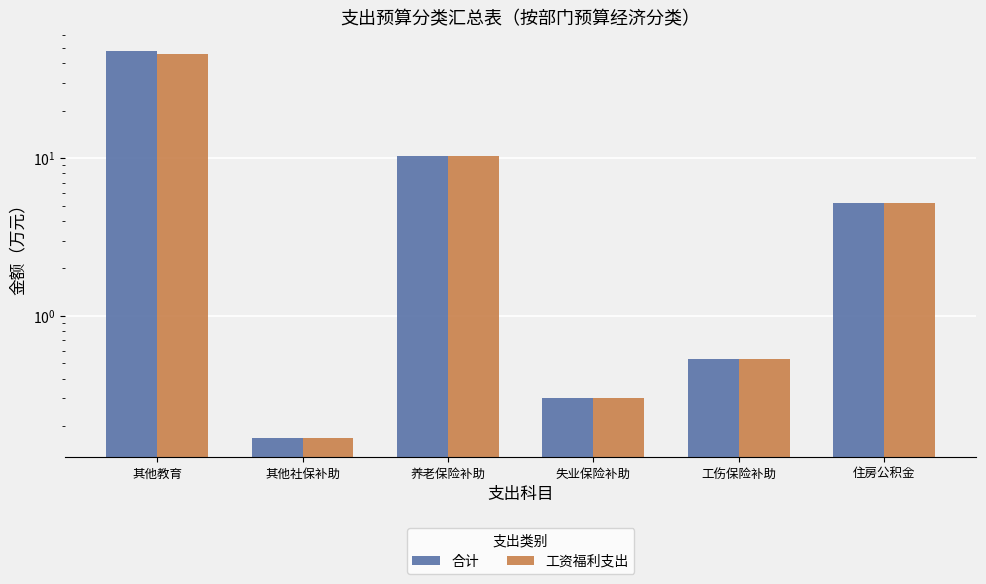

What is the label of the 2nd bar from the right?

工伤保险补助